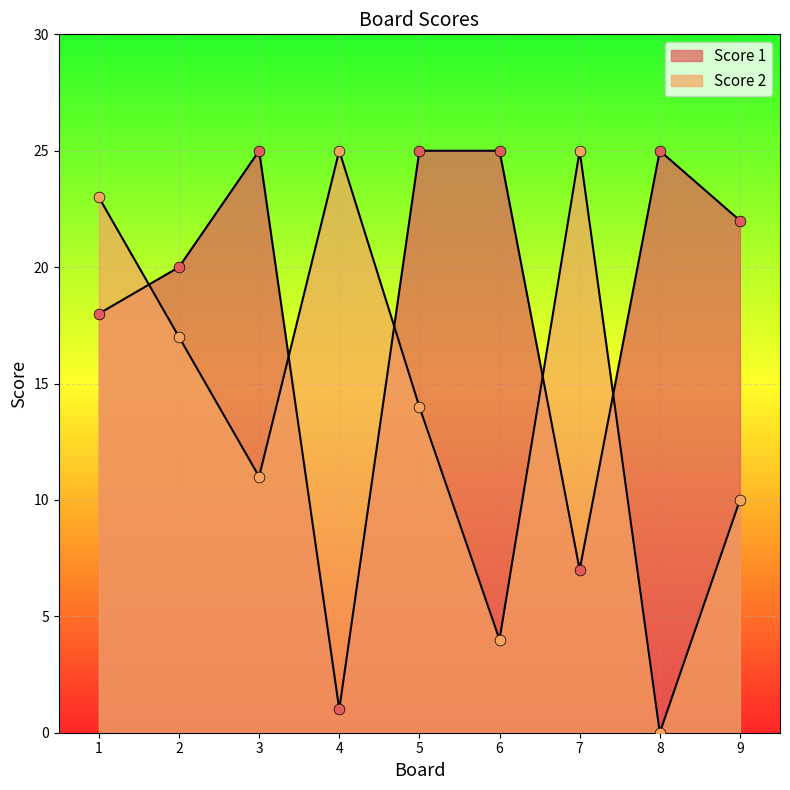

What are all the series names shown in the legend?

Score 1, Score 2